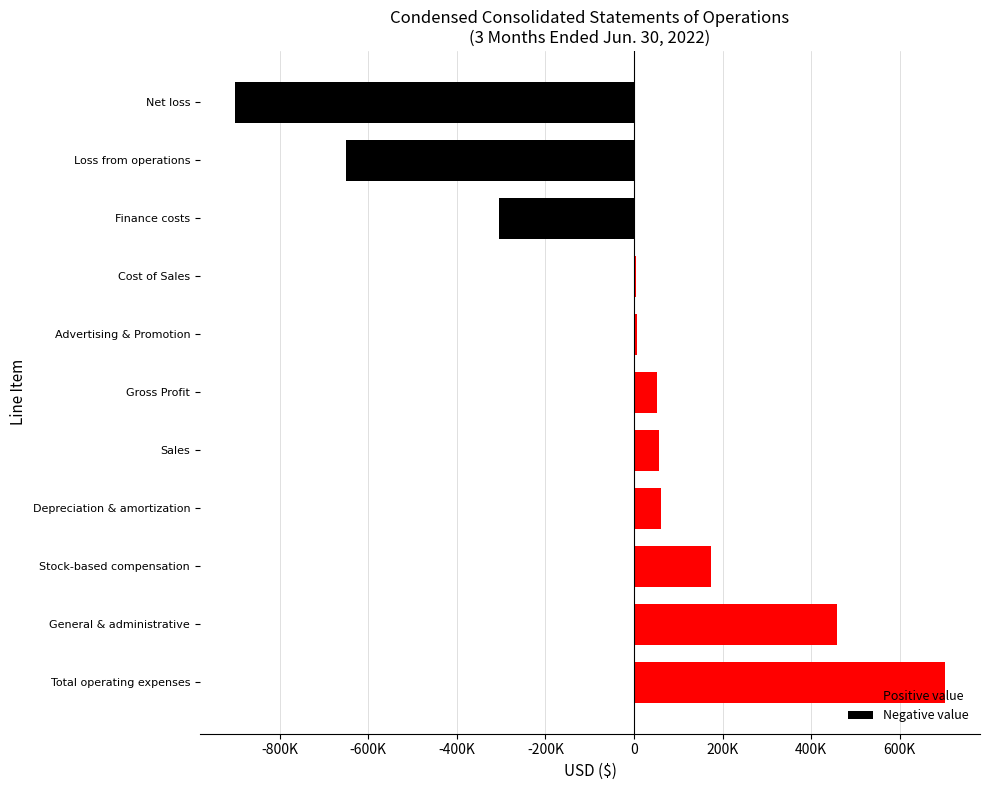

How many values are below zero?

3